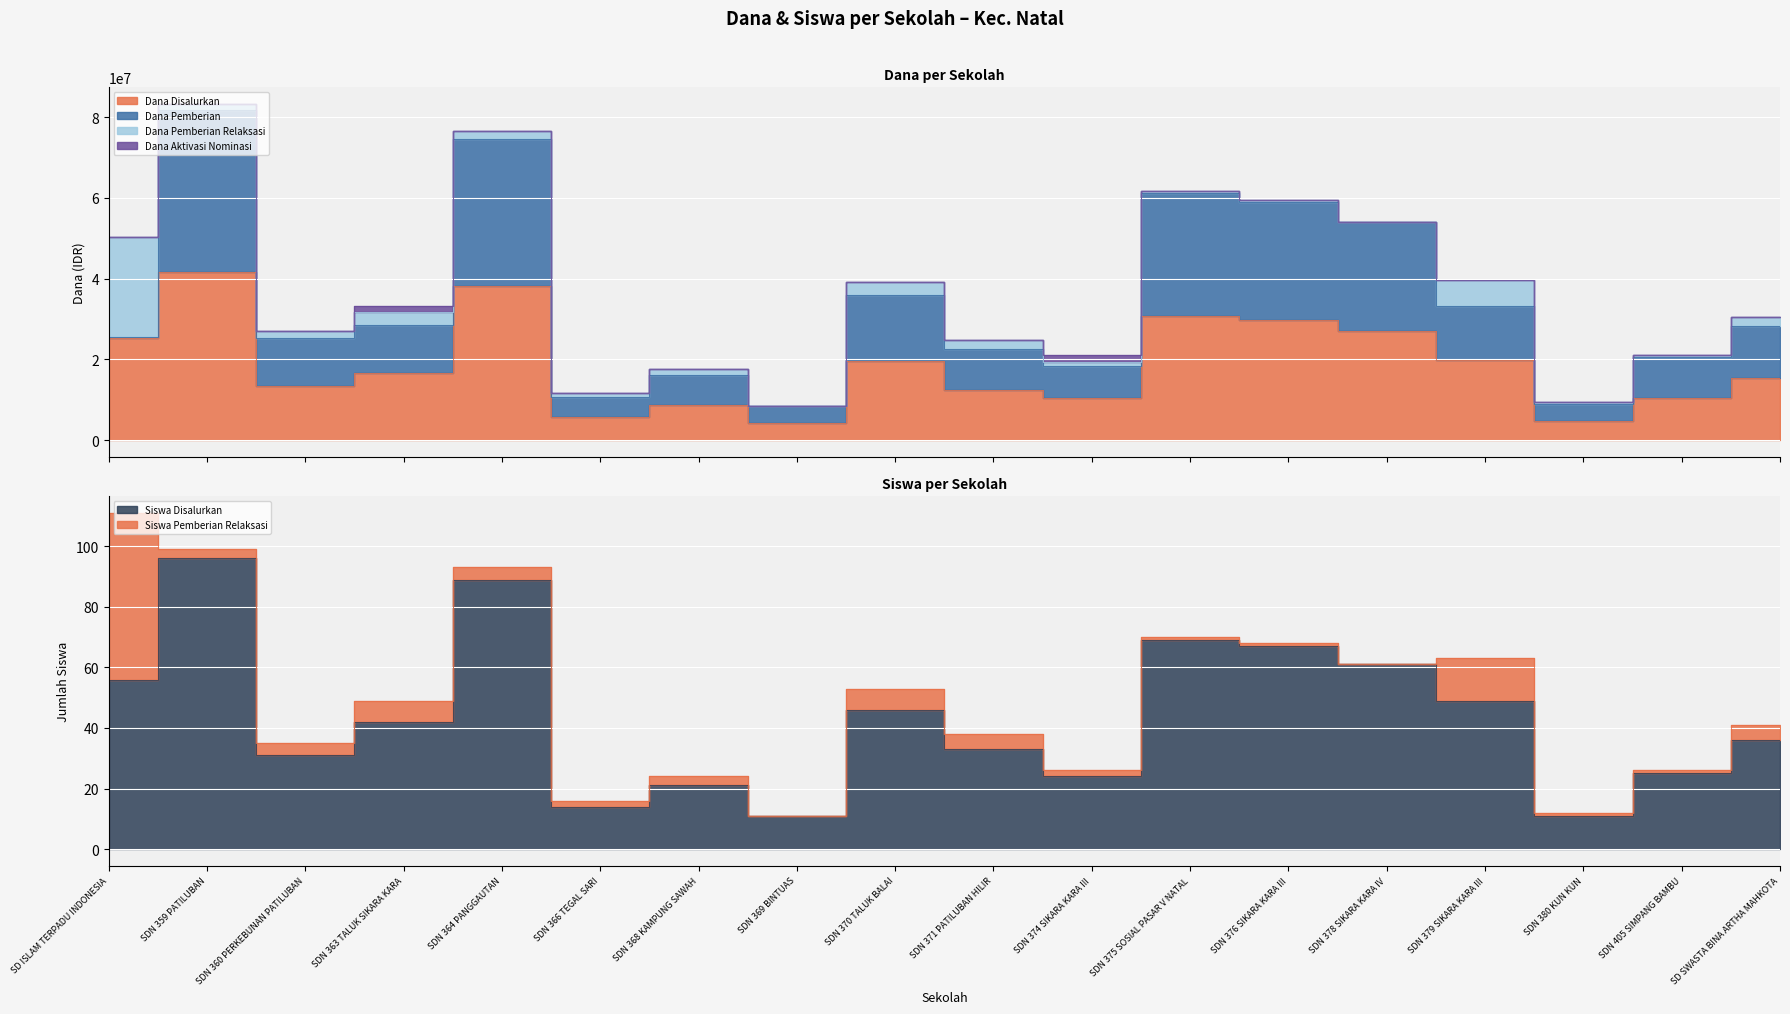

How many times do Siswa Pemberian Relaksasi and Dana Aktivasi Nominasi cross each other?

4